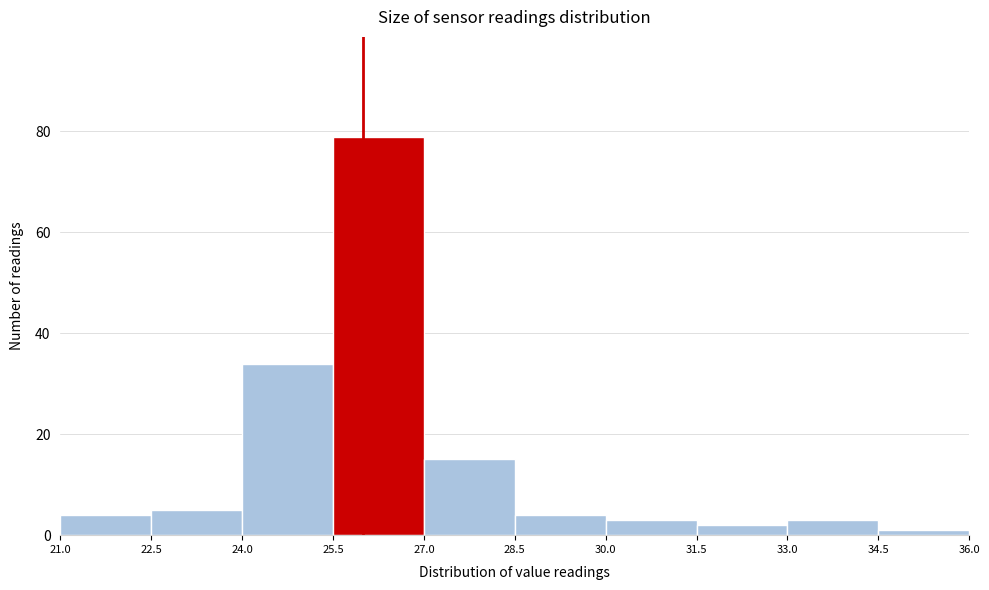

Reading left to right, list every bar in this chart as the range it spans on the x-axis followed by its height. The values are not printed on the chart, so give them approximately, as read against the axis.

21.0 to 22.5: 4
22.5 to 24.0: 6
24.0 to 25.5: 34
25.5 to 27.0: 80
27.0 to 28.5: 16
28.5 to 30.0: 4
30.0 to 31.5: 4
31.5 to 33.0: 2
33.0 to 34.5: 4
34.5 to 36.0: under 2